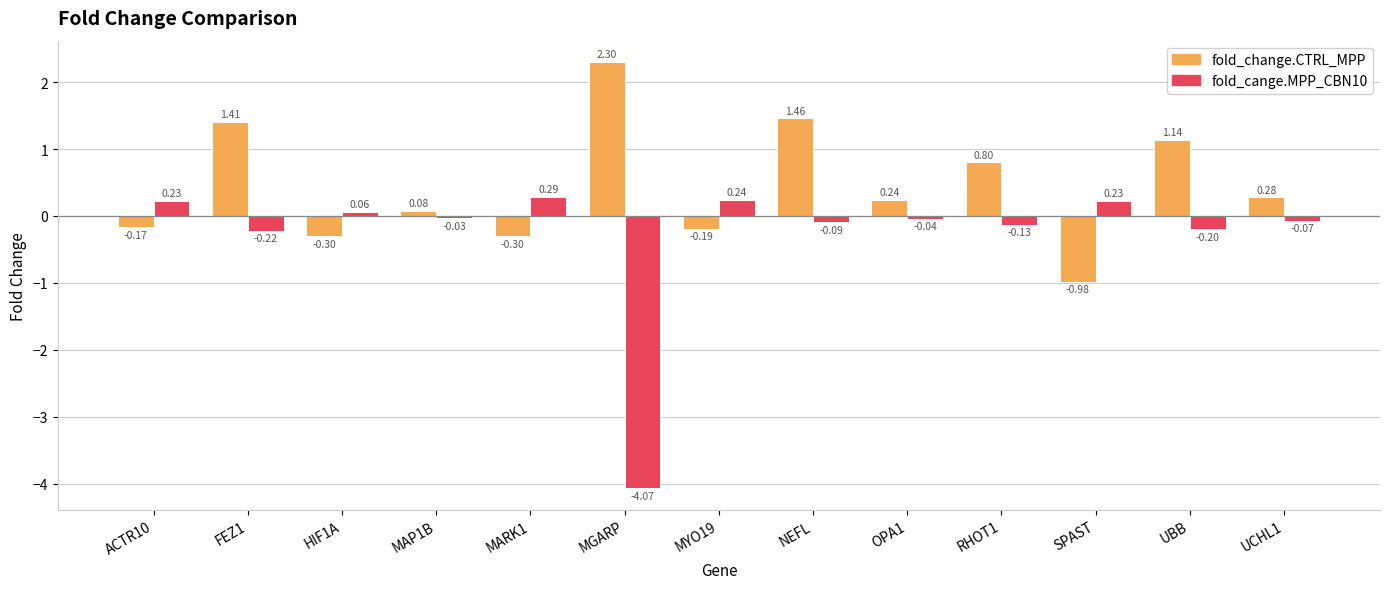

Between ACTR10 and MGARP, which series saw the biggest shift?

fold_cange.MPP_CBN10